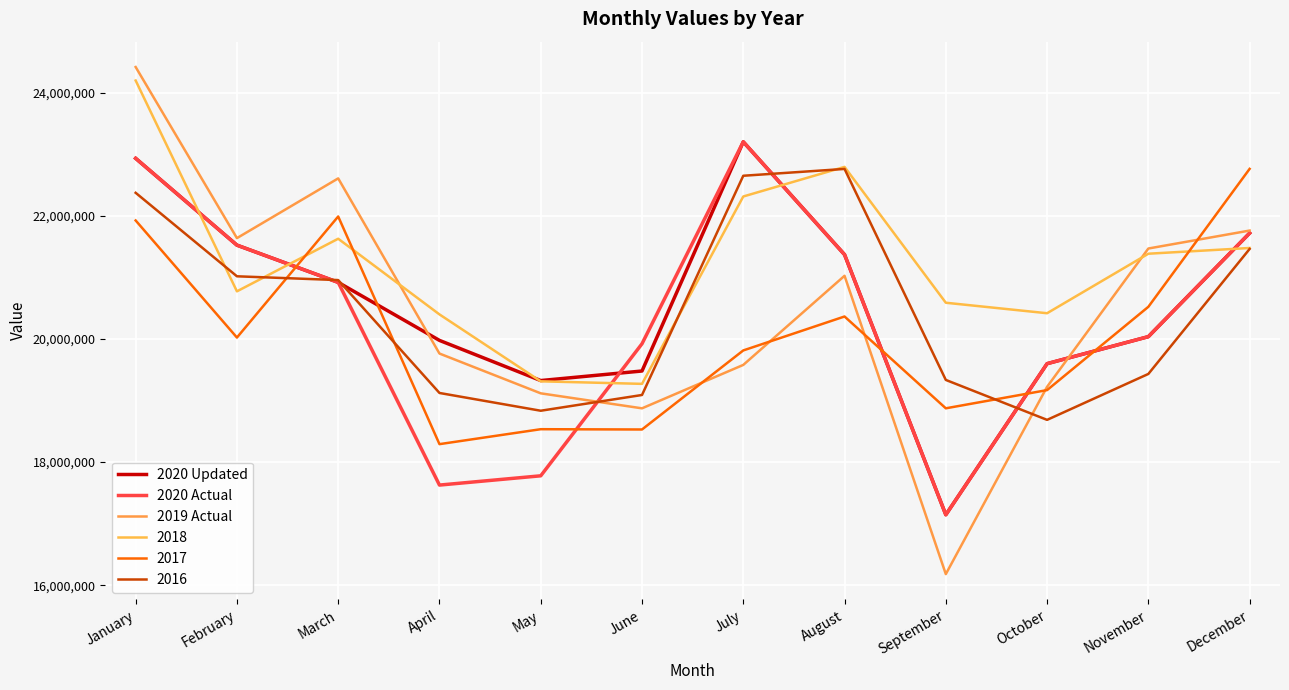

Is this an area chart (filled region under the line)?

No